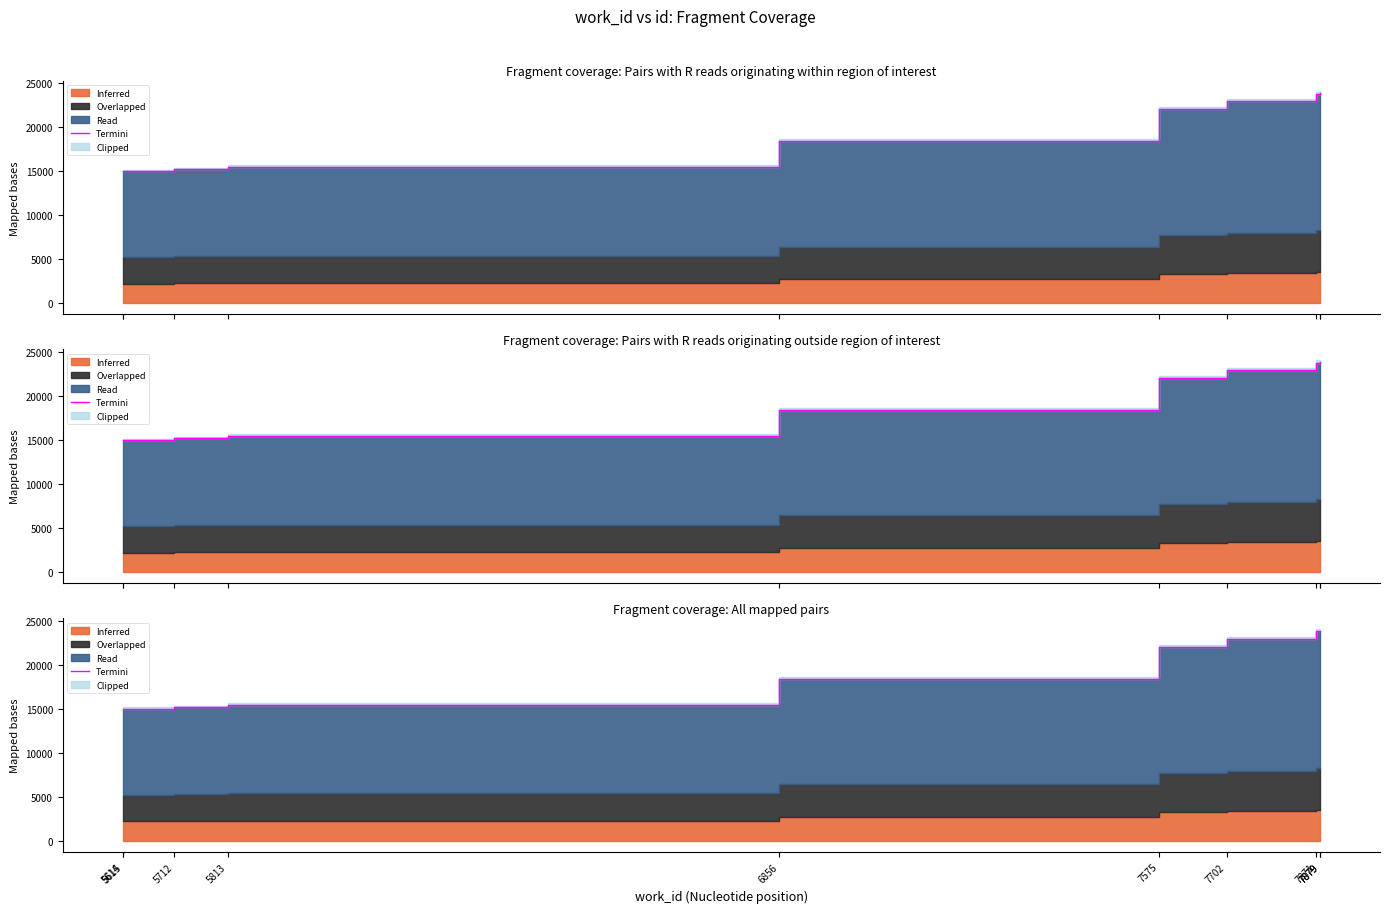

How many lines are shown in the chart?

1